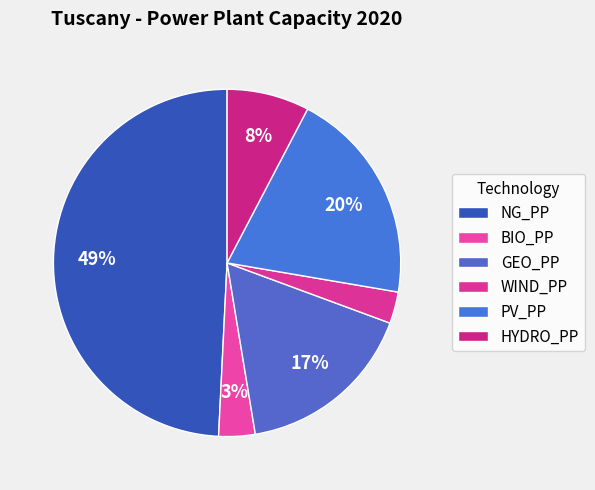

To the nearest percent, what is the average slice percentage?

17%